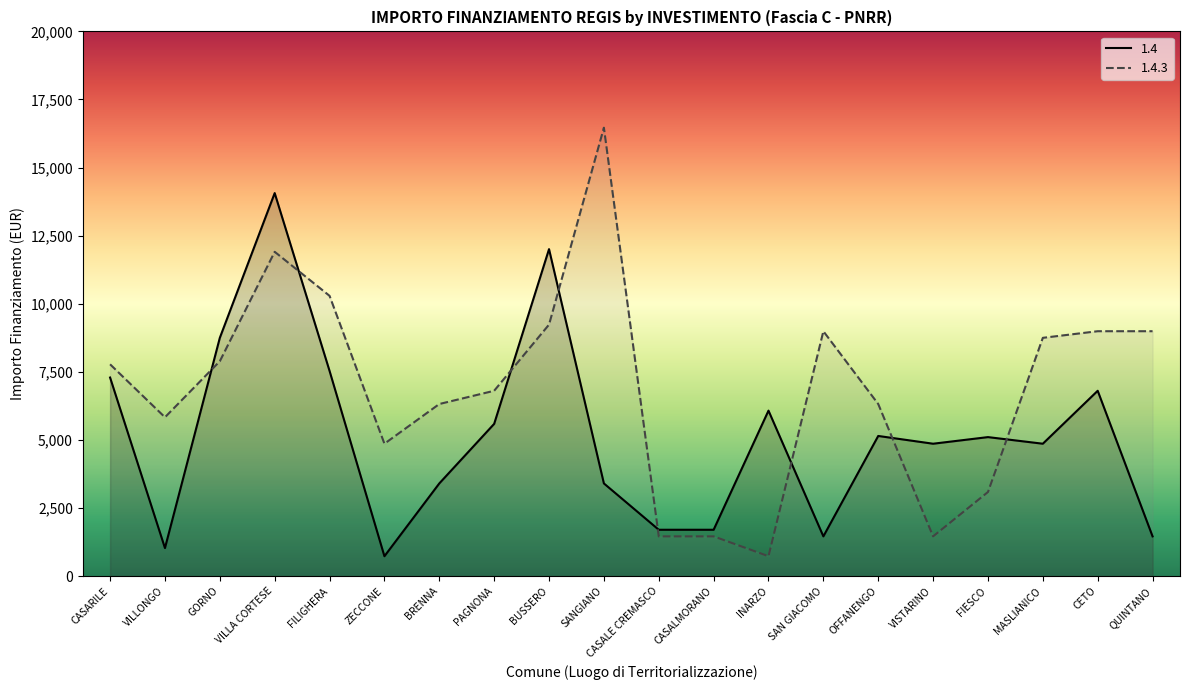

Does the chart display data point markers on the line(s)?

No